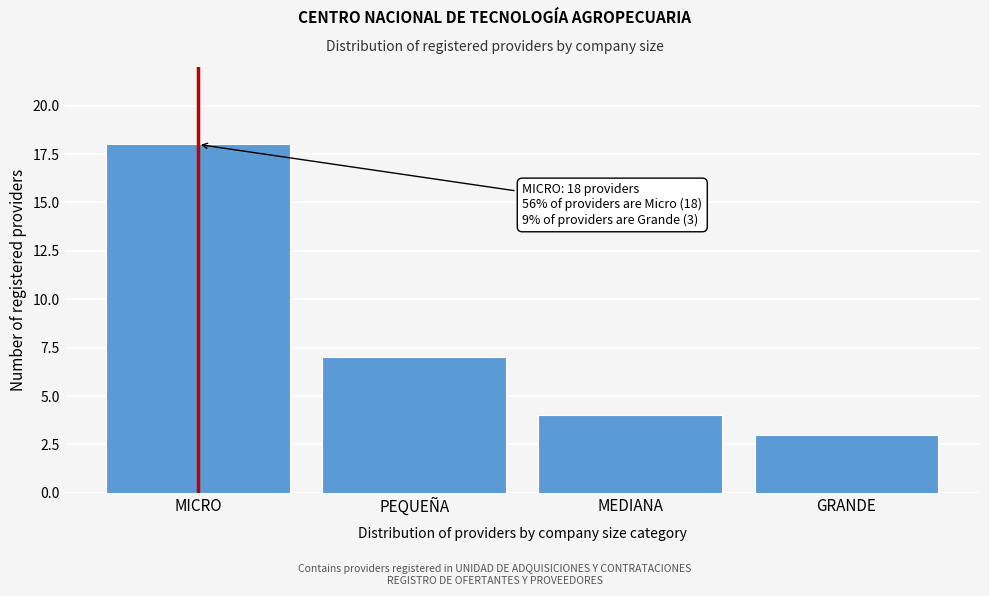

Reading left to right, transcribe all the data shown in this chart.

MICRO=18	PEQUEÑA=7	MEDIANA=4	GRANDE=3